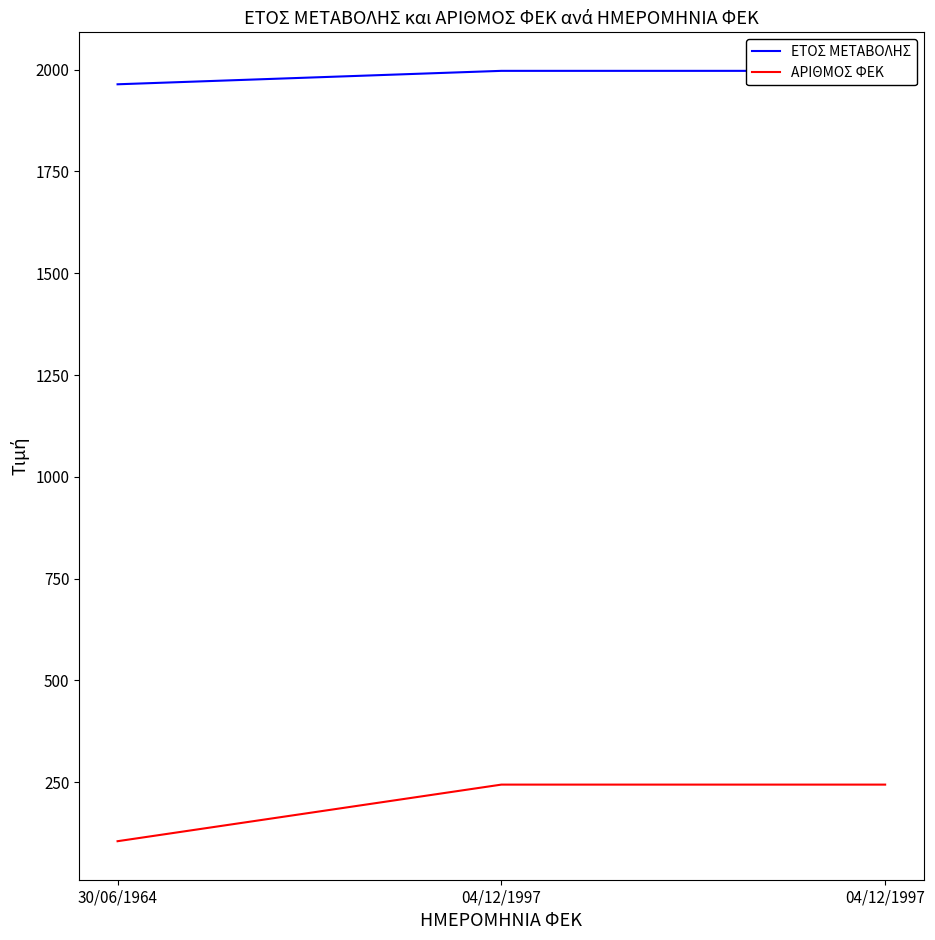

Reading left to right, list all the values displayed in this chart.

ΕΤΟΣ ΜΕΤΑΒΟΛΗΣ: 1964	1997	1997
ΑΡΙΘΜΟΣ ΦΕΚ: 105	244	244